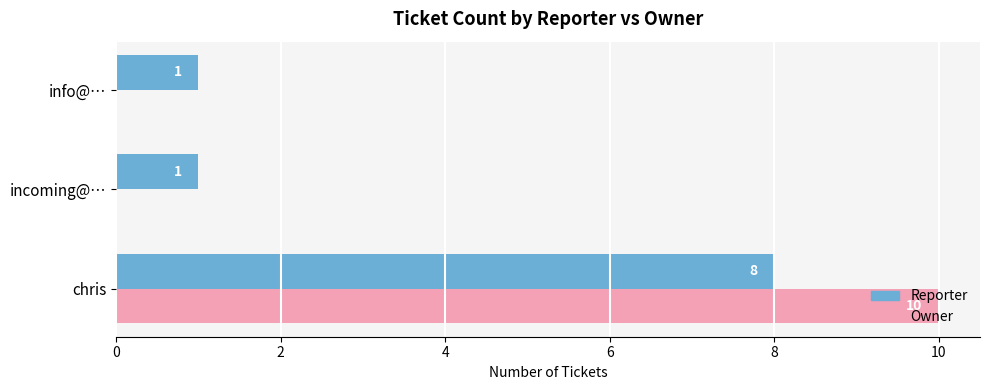

Is the value of Owner at info@… greater than the value of Reporter at chris?

No